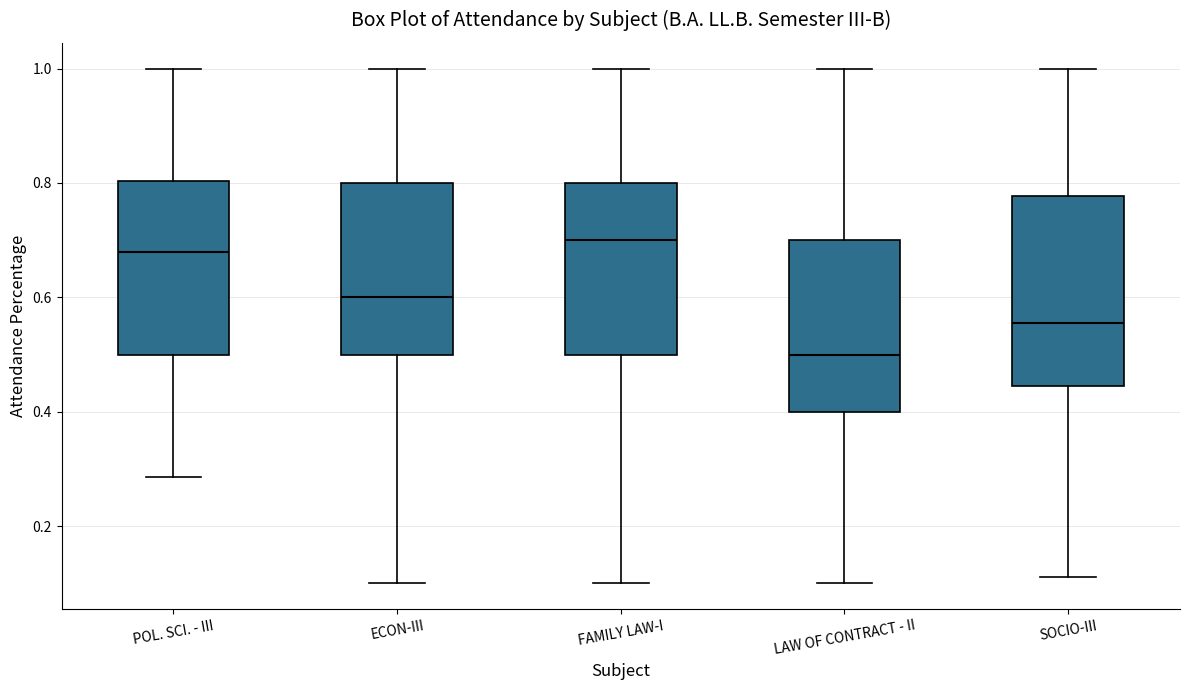

Comparing the boxes themselves (not the whiskers), which one is the tallest?

SOCIO-III